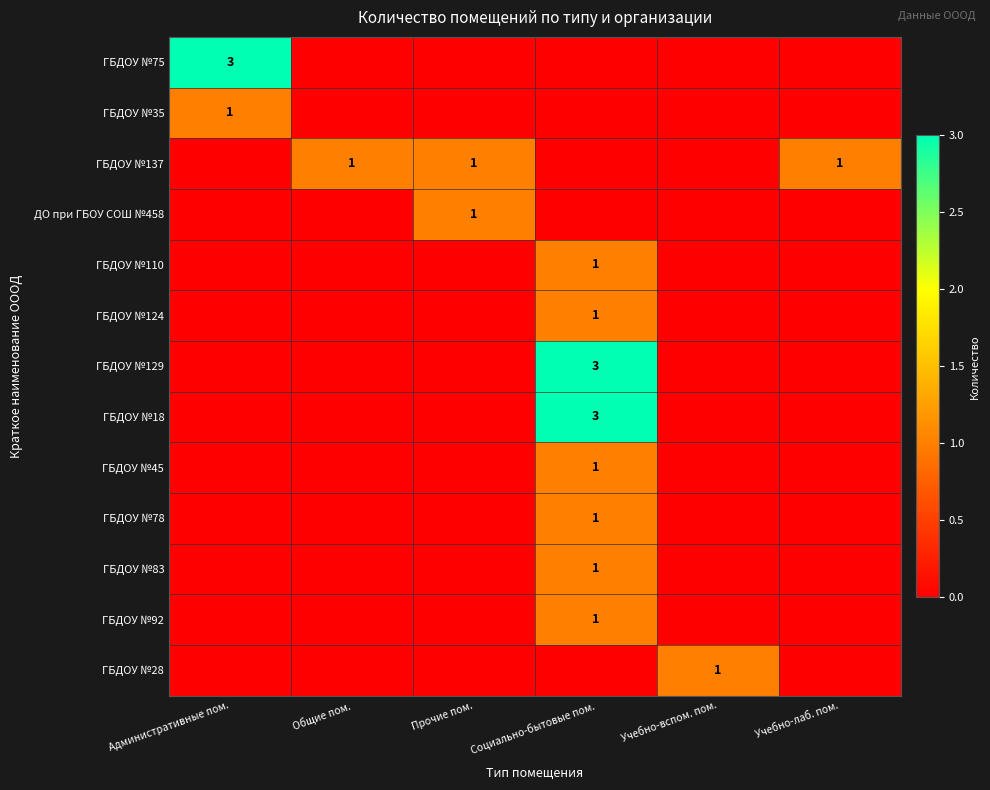

What is the difference between the highest and lowest values at Социально-бытовые пом.?

3